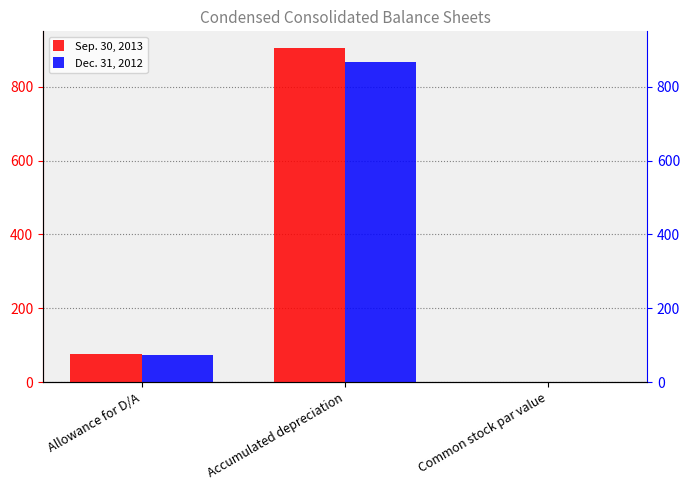

How many bars are there in total?

6